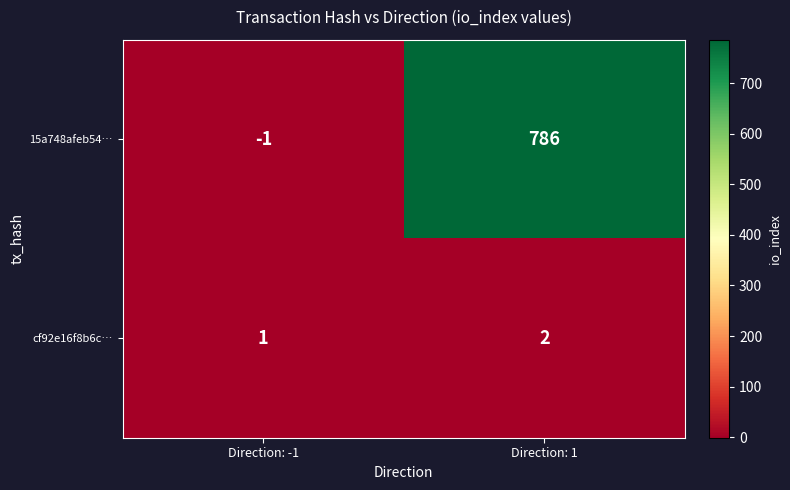

At which category is the sum across all series the highest?

Direction: 1